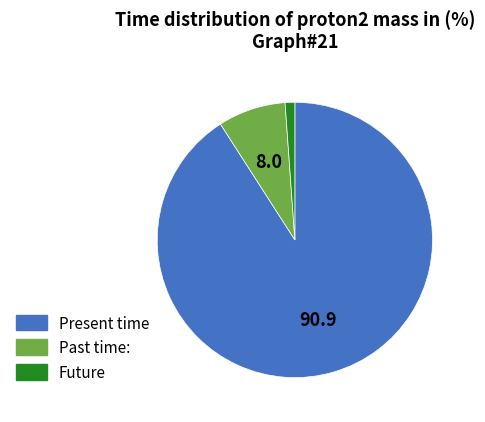

What is the majority slice?

Present time